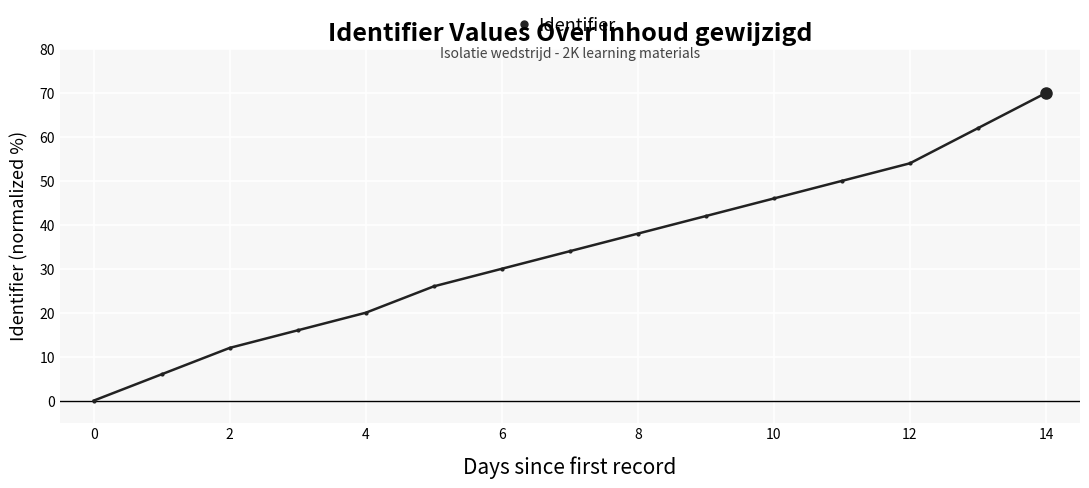

What is the difference between the second highest and second lowest values?

56